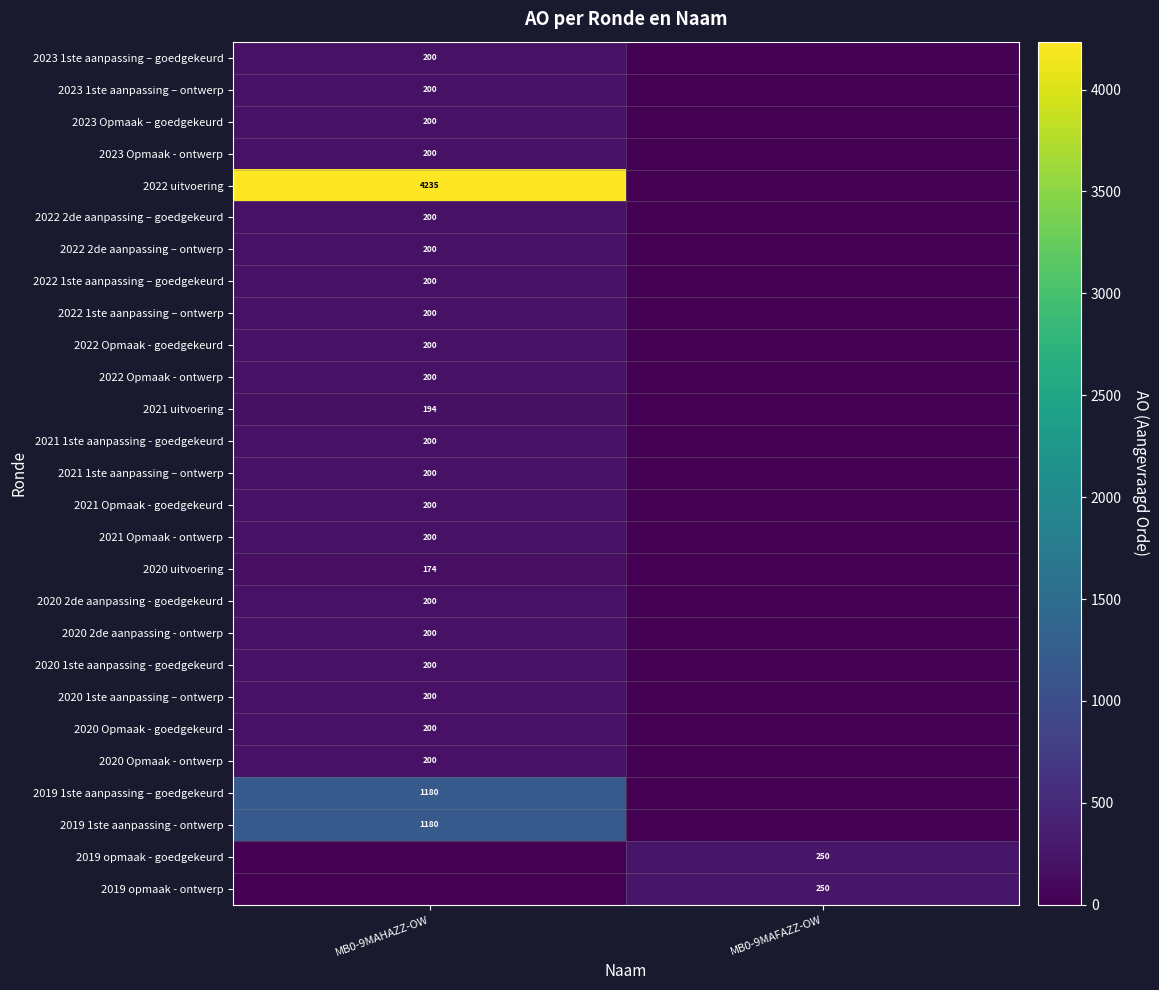

Is it true that 2019 opmaak - ontwerp equals 101 at MB0-9MAFAZZ-OW?

False